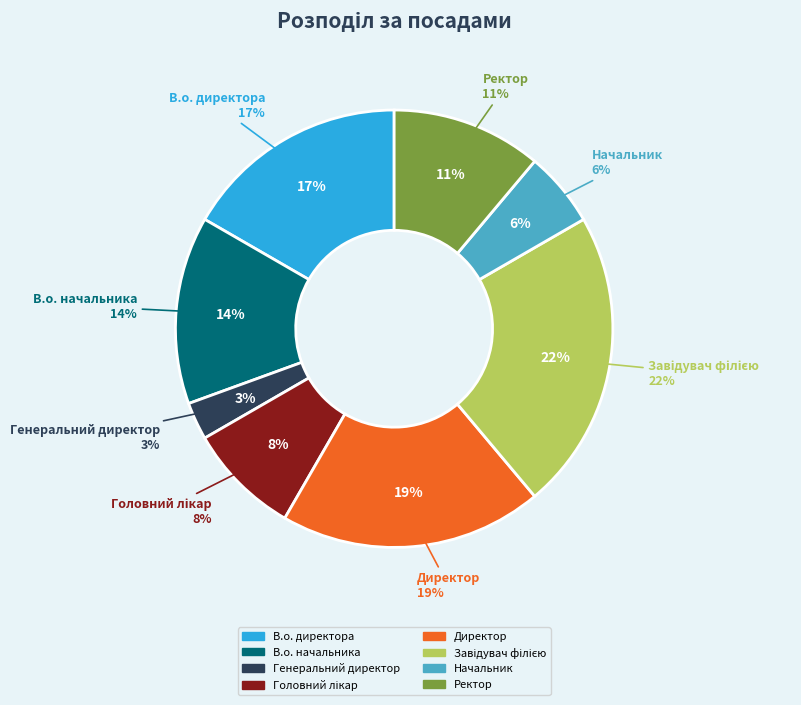

To the nearest percent, what is the average slice percentage?

12%